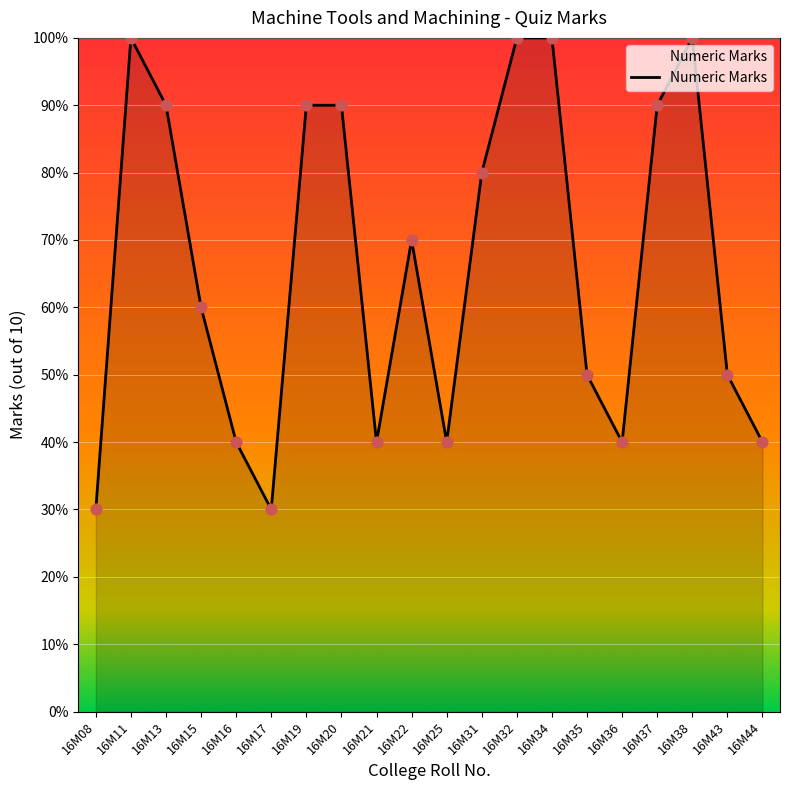

Between 16M08 and 16M36, which is larger?

16M36